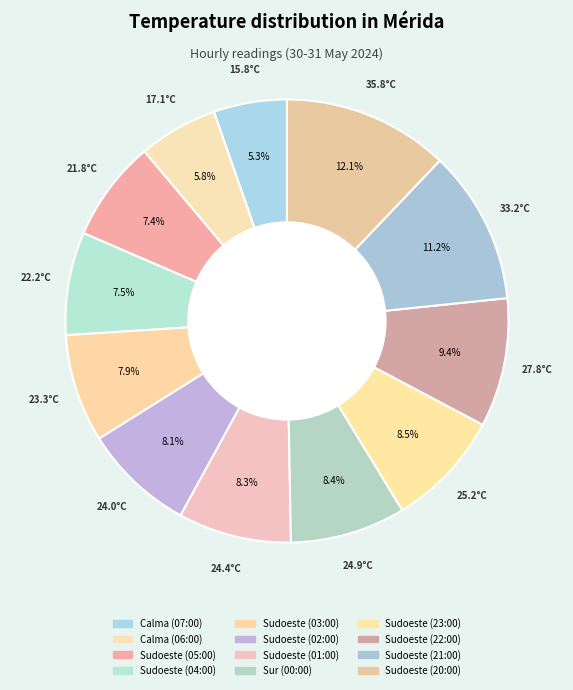

To the nearest percent, what portion does Sudoeste (22:00) represent?

9%